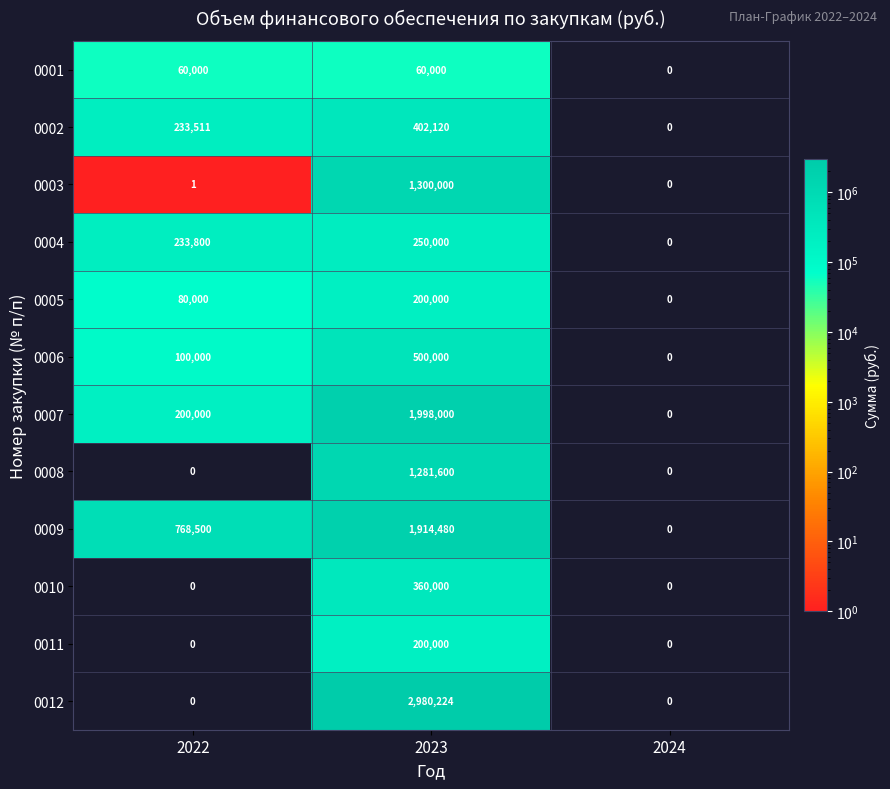

Which label corresponds to the largest value in the chart?

2023